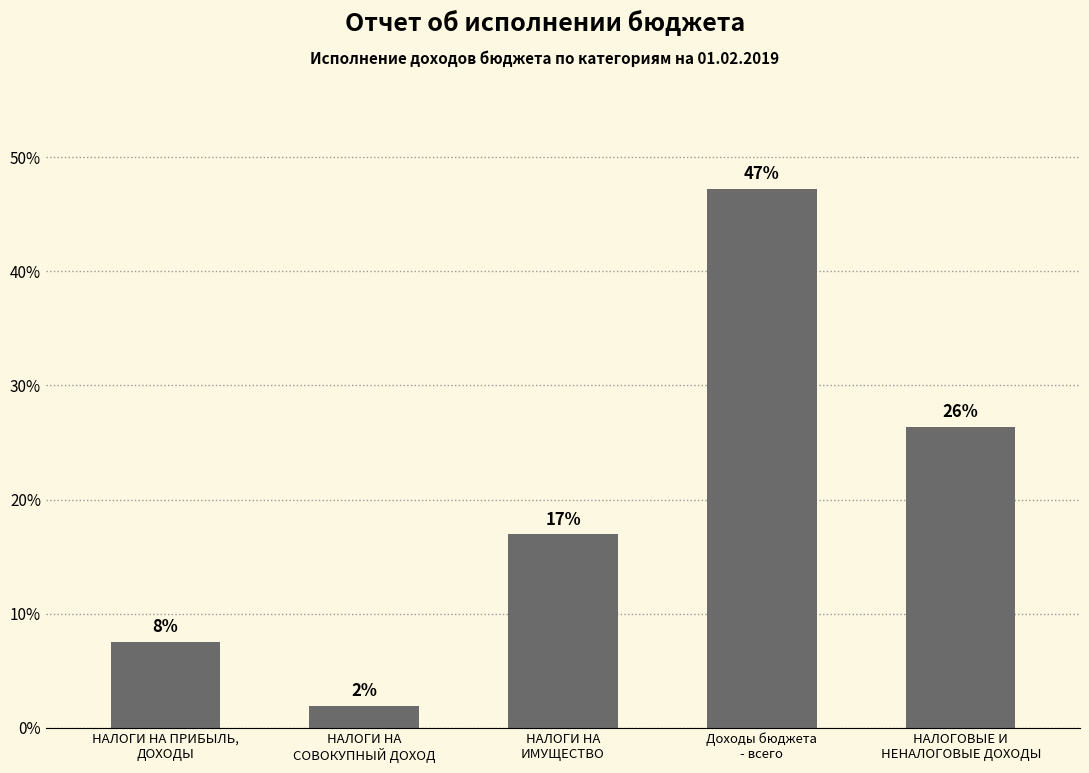

What is the label of the 2nd bar from the left?

НАЛОГИ НА
СОВОКУПНЫЙ ДОХОД